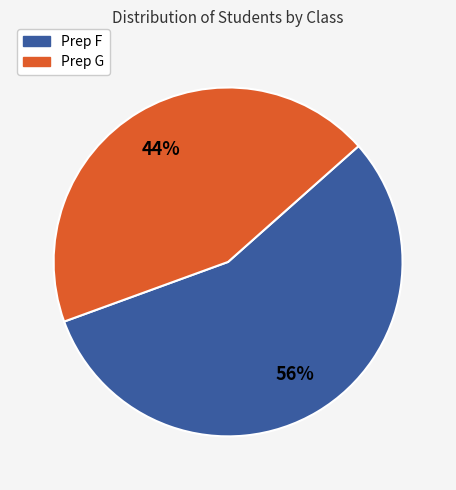

Approximately how many times larger is the value at Prep G compared to Prep F?

0.8